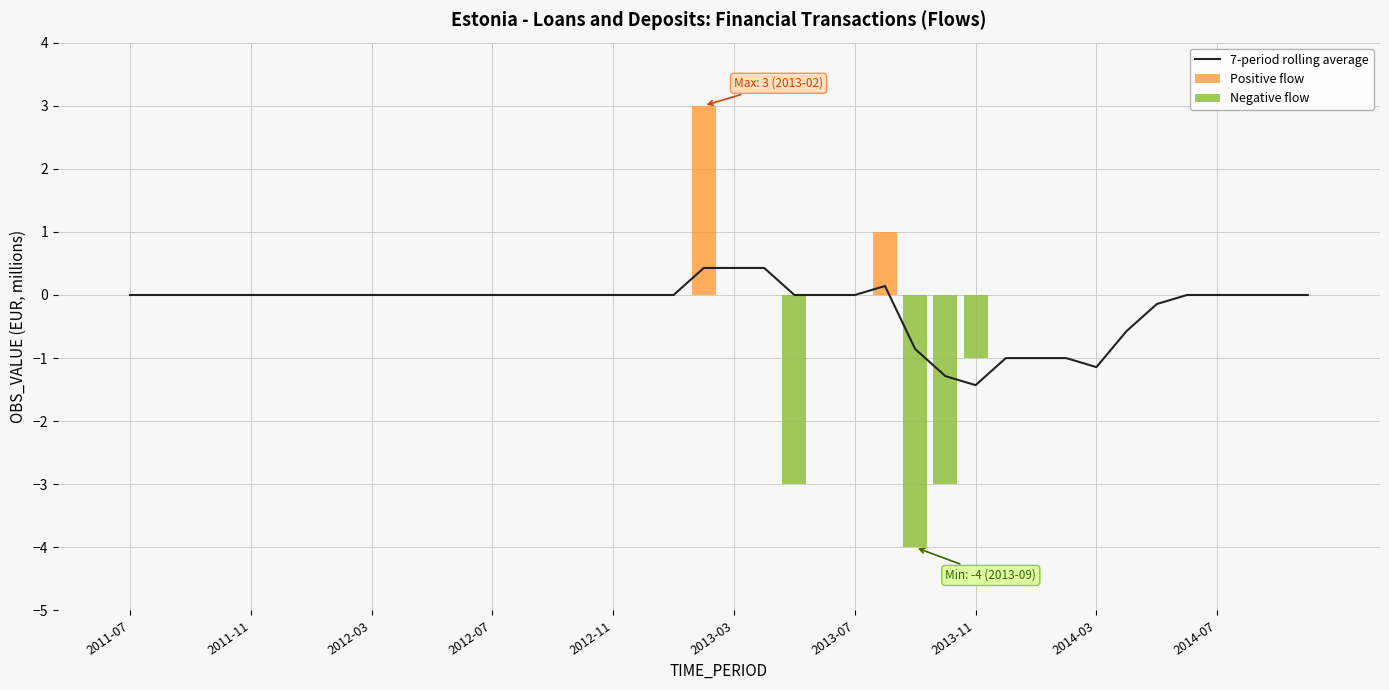

True or false: Positive flow has a value of 0.0 at 2012-03.

True